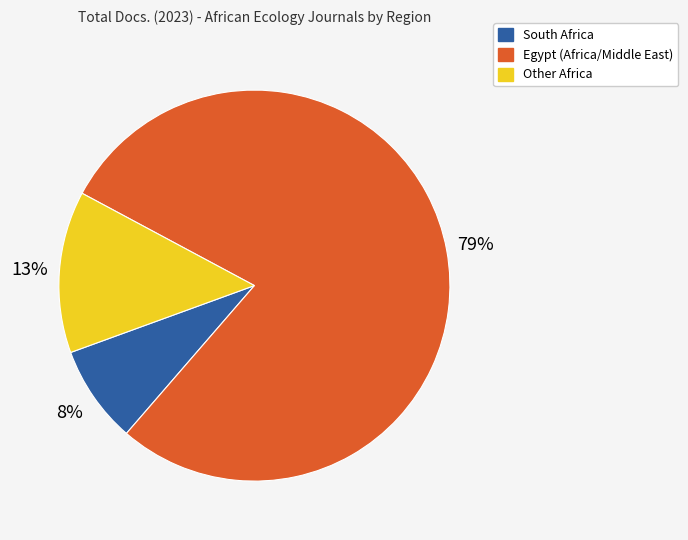

Is there any slice that represents more than half of the pie?

Yes